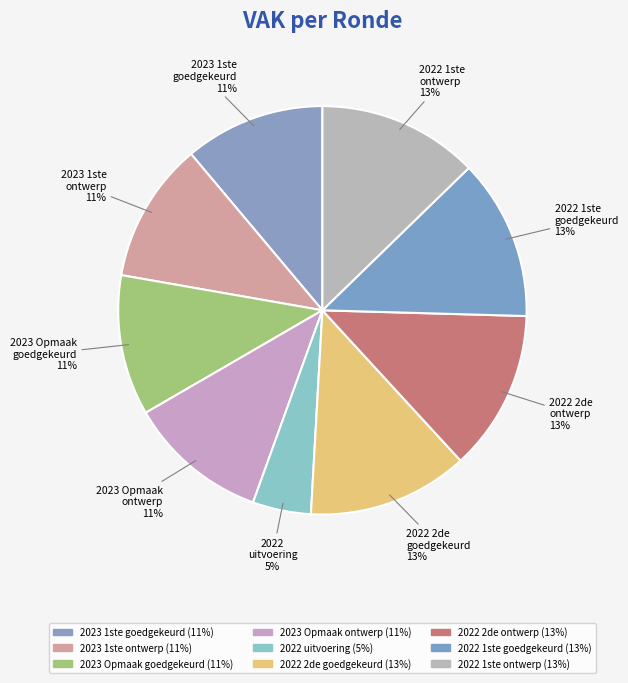

Count the number of slices in the pie.

9